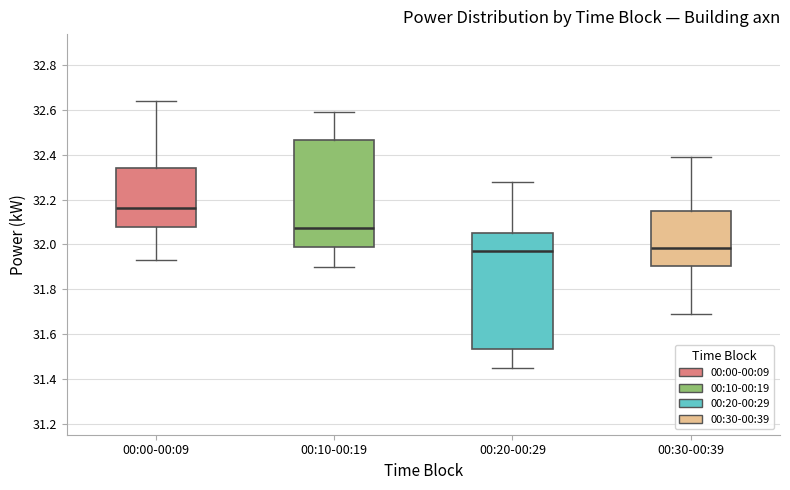

Reading left to right, transcribe this box plot: for each box, give where its median line is, the range the box spans, and where its two whiskers end, as read against the y-axis. The values are not printed on the chart, so give them approximately, as read against the axis.

00:00-00:09: median 32.16, box 32.08 to 32.34, whiskers 31.94 to 32.64
00:10-00:19: median 32.08, box 32.00 to 32.46, whiskers 31.90 to 32.60
00:20-00:29: median 31.98, box 31.54 to 32.06, whiskers 31.46 to 32.28
00:30-00:39: median 31.98, box 31.90 to 32.14, whiskers 31.70 to 32.40